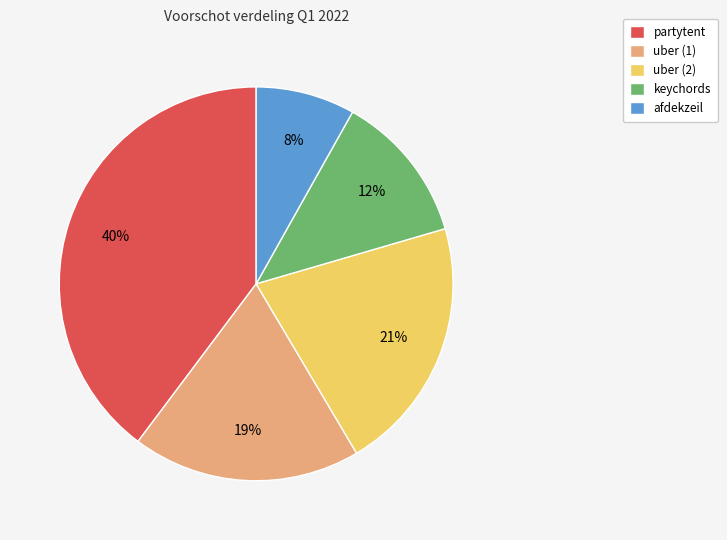

To the nearest percent, what portion does afdekzeil represent?

8%